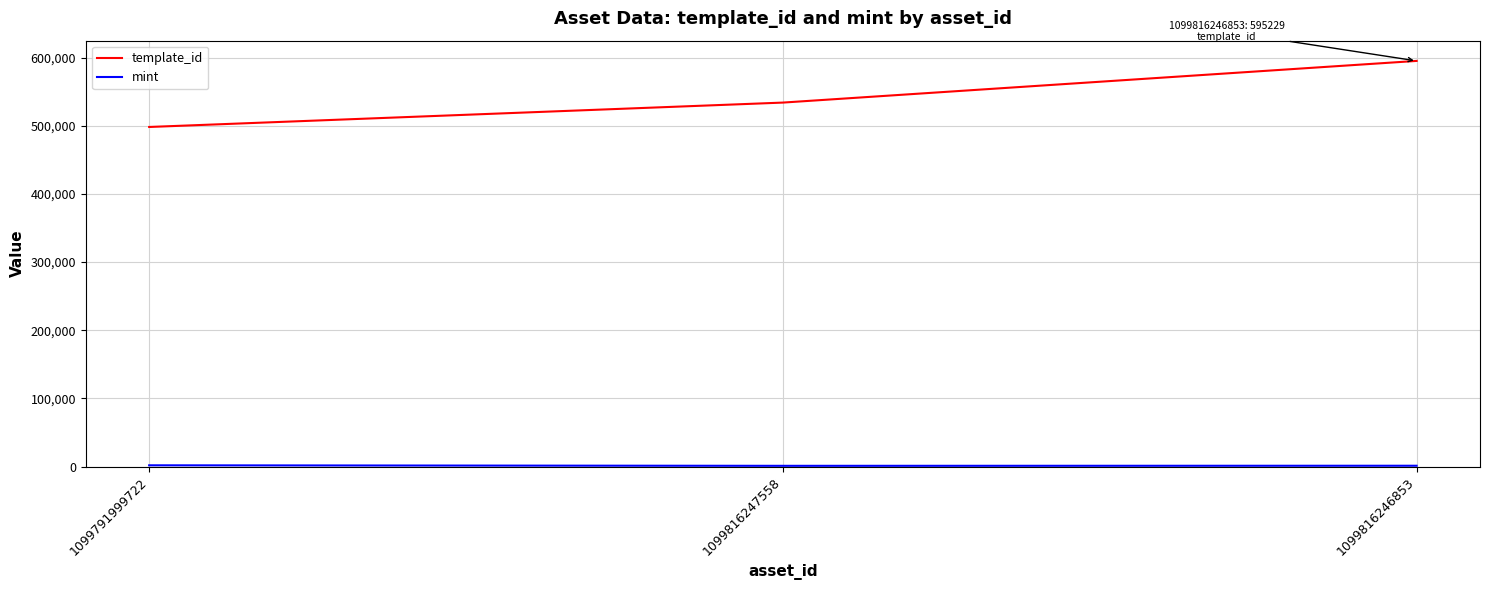

At how many categories does at least one series exceed 380539?

3